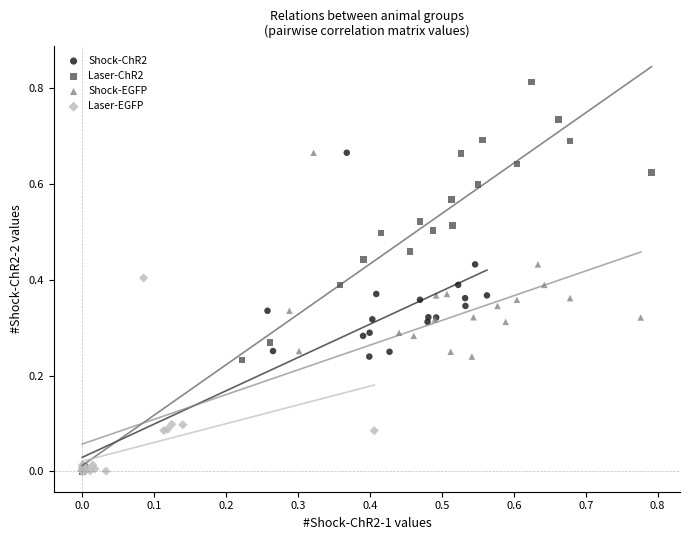

Which series contains the highest Y value?

Laser-ChR2